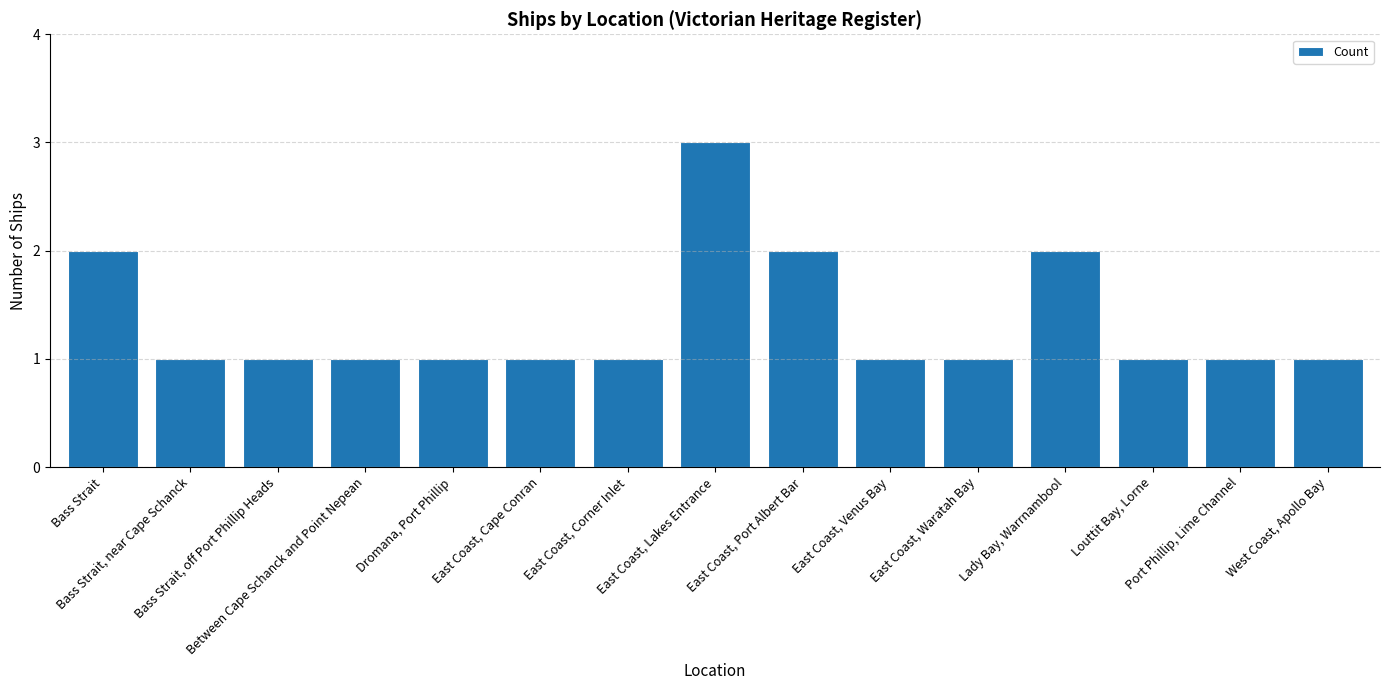

Between Louttit Bay, Lorne and Bass Strait, which is larger?

Bass Strait